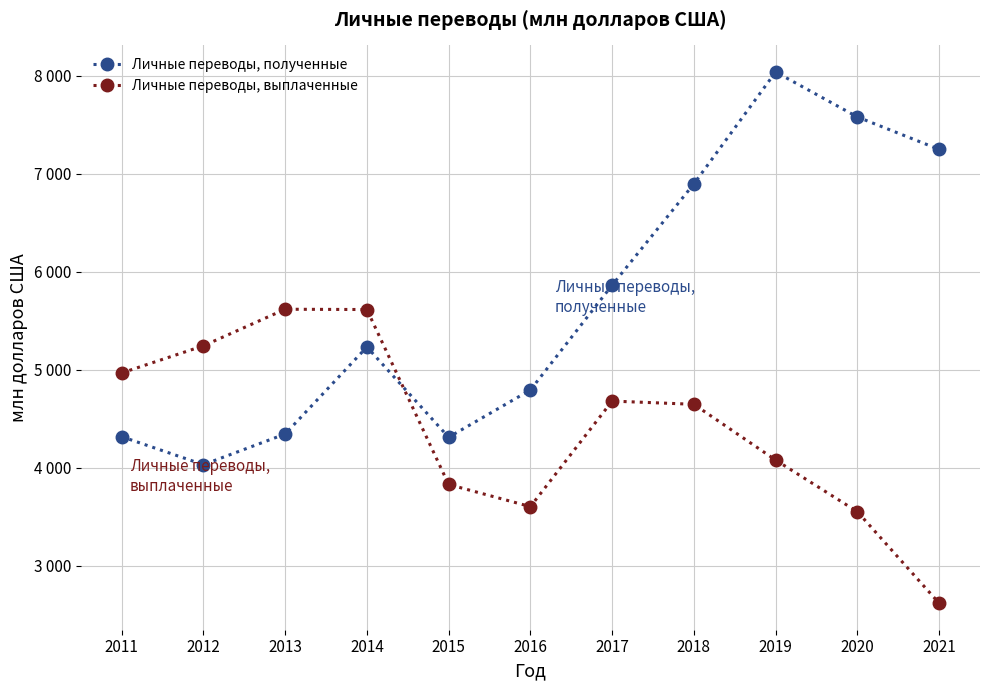

Where does the Личные переводы, полученные series first go above 5234?

2017